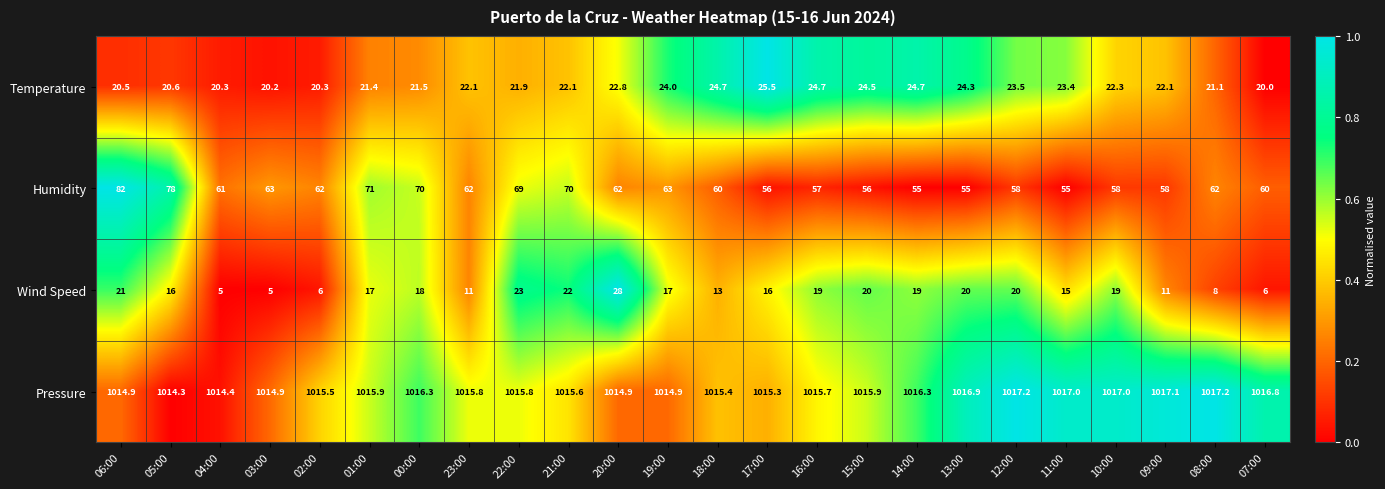

True or false: Temperature has a value of 11.1 at 03:00.

False